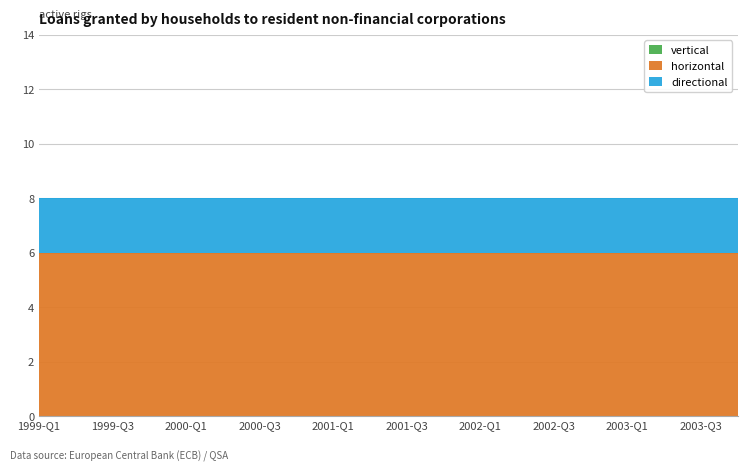

At 1999-Q4, list the series in order from largest to smallest.

horizontal, directional, vertical